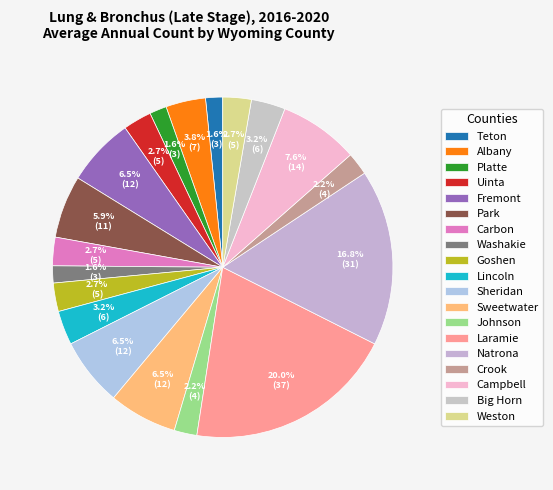

Which category has the biggest portion of the pie?

Laramie